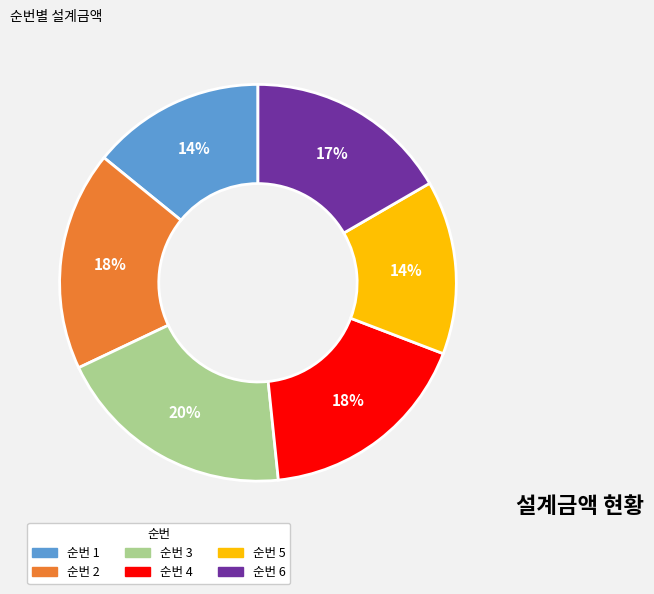

Is there any slice that represents more than half of the pie?

No